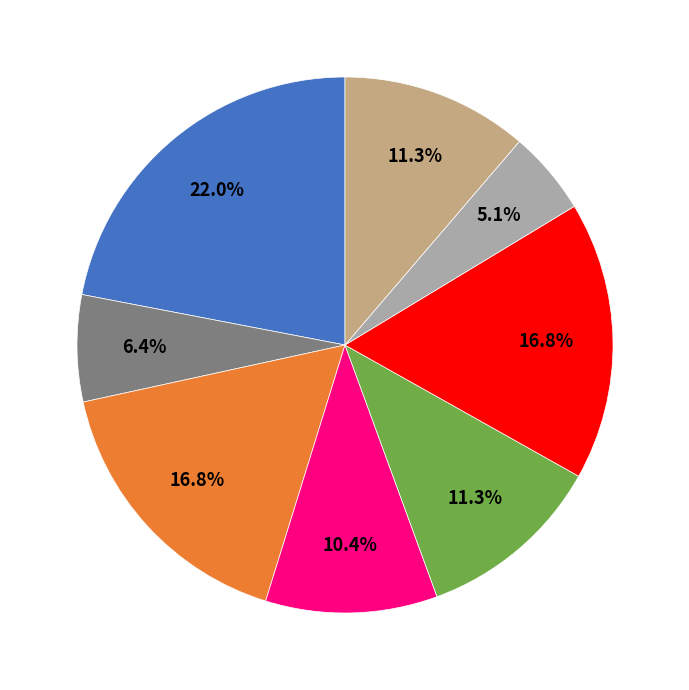

Is there a majority slice in this chart?

No